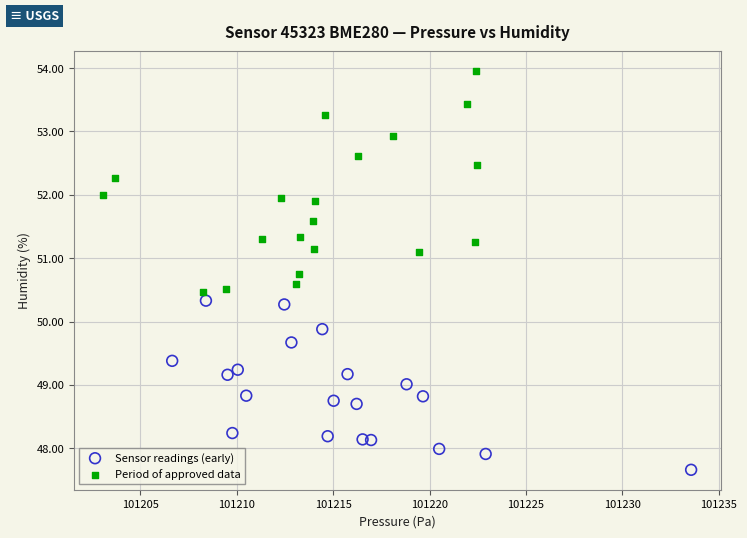

Which series contains the lowest Y value?

Sensor readings (early)